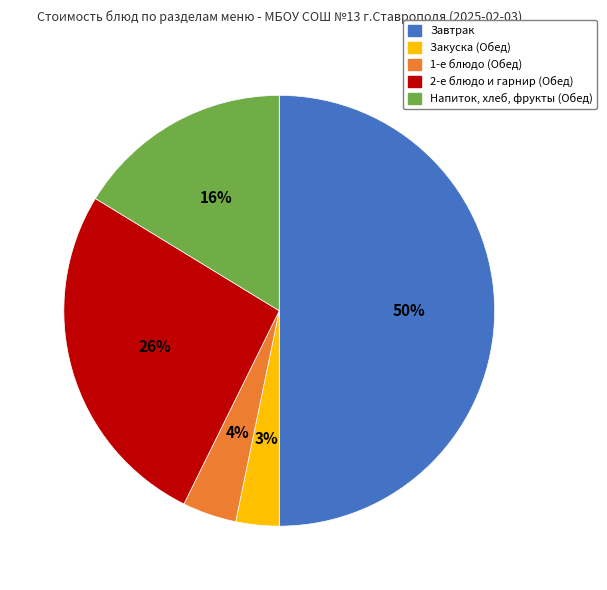

To the nearest percent, what portion does Напиток, хлеб, фрукты (Обед) represent?

16%